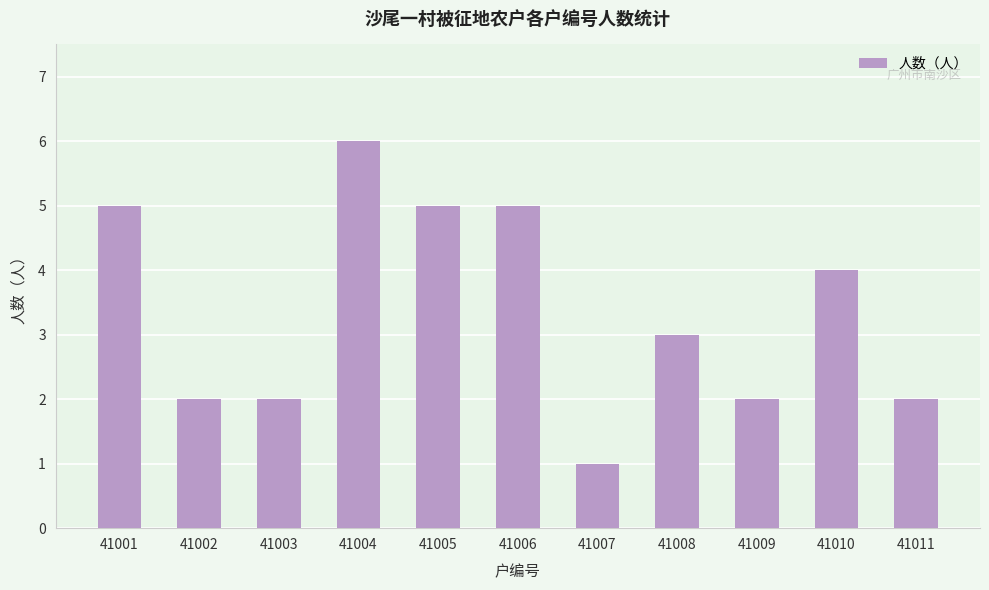

How many distinct data groups are displayed?

1